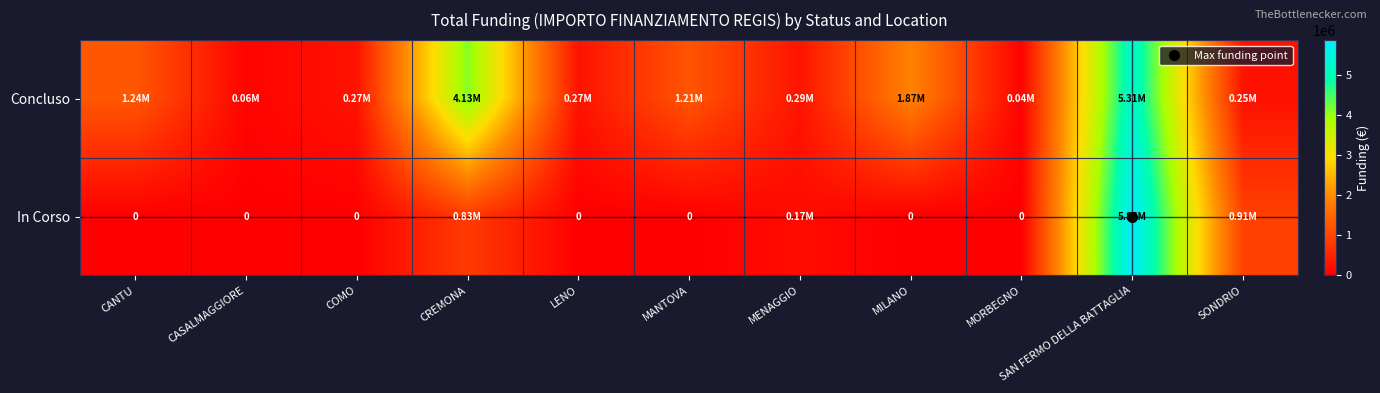

How many distinct data groups are displayed?

2